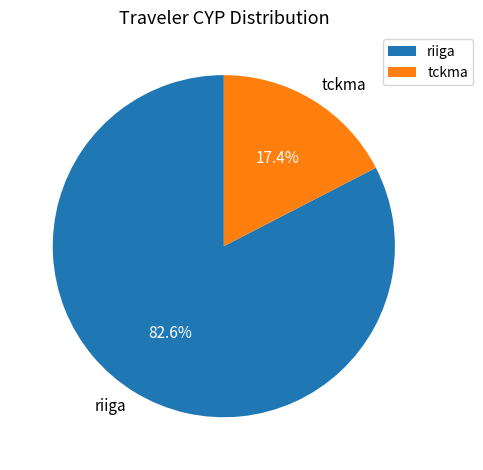

Approximately how many times larger is the value at tckma compared to riiga?

0.2